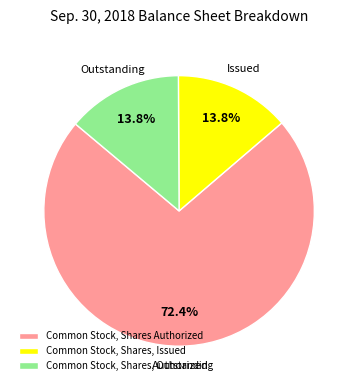

Which category has the biggest portion of the pie?

Common Stock, Shares Authorized